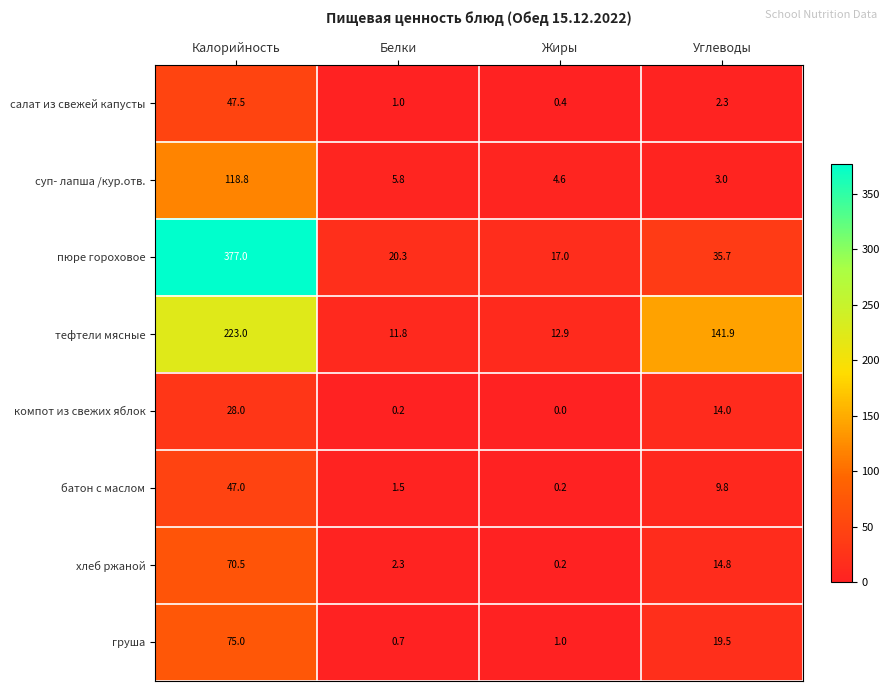

At which category does the chart reach its minimum across all series?

Жиры